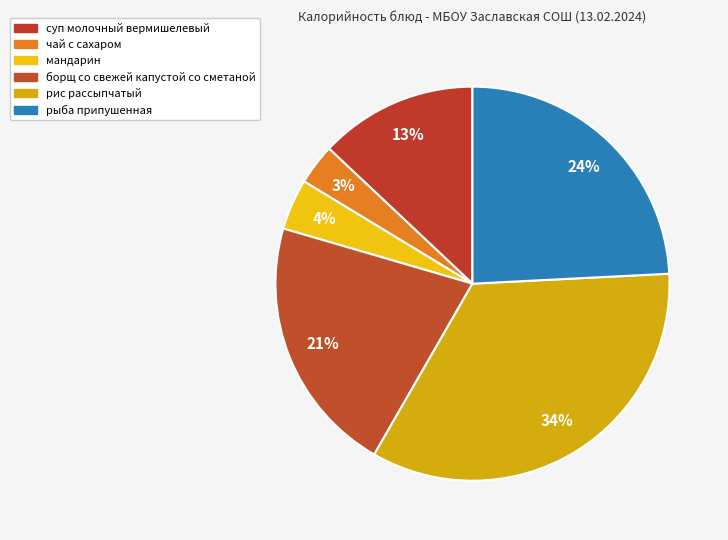

To the nearest percent, what is the average slice percentage?

17%